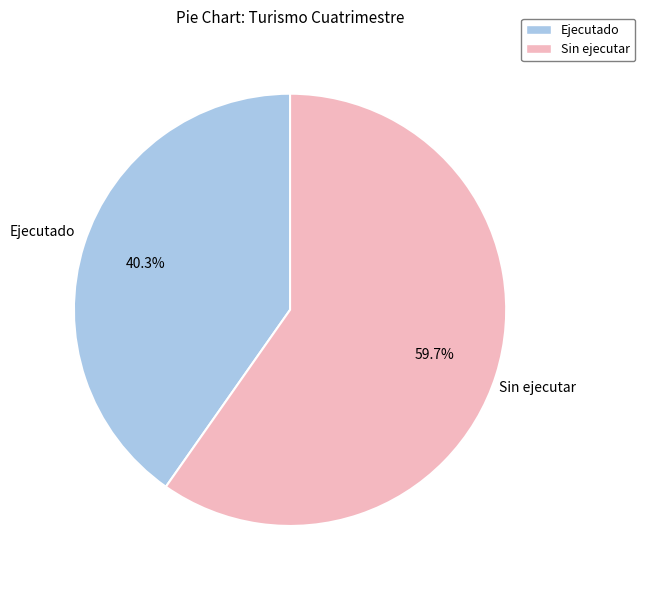

What is the smallest slice in the pie chart?

Ejecutado